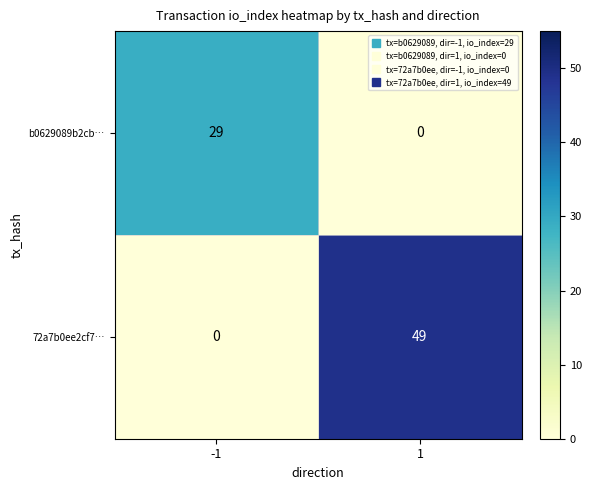

Rank the series by their average value, from lowest to highest.

b0629089b2cb…, 72a7b0ee2cf7…